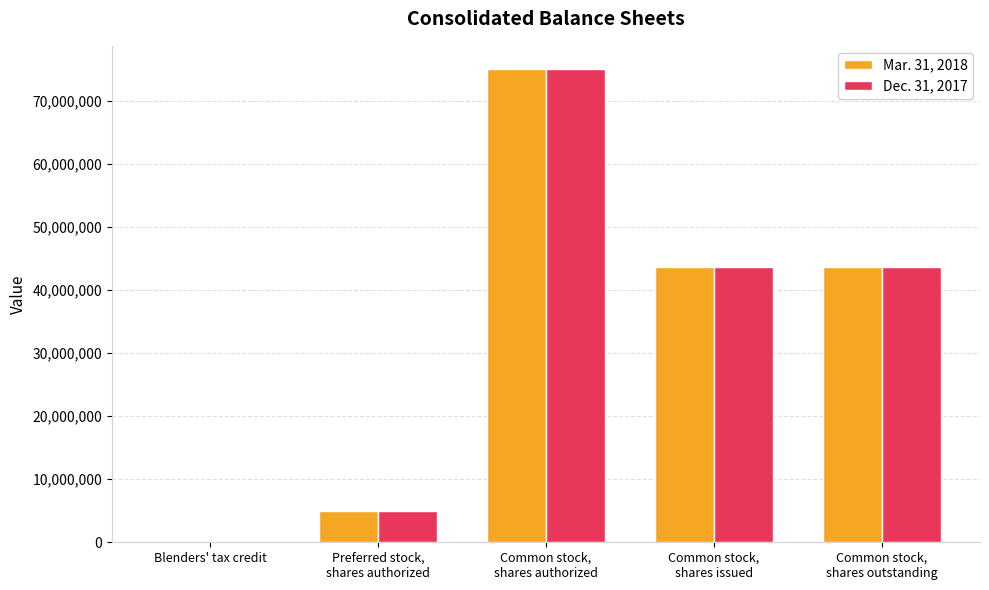

What is the approximate value of Dec. 31, 2017 at Common stock,
shares outstanding?

43741670